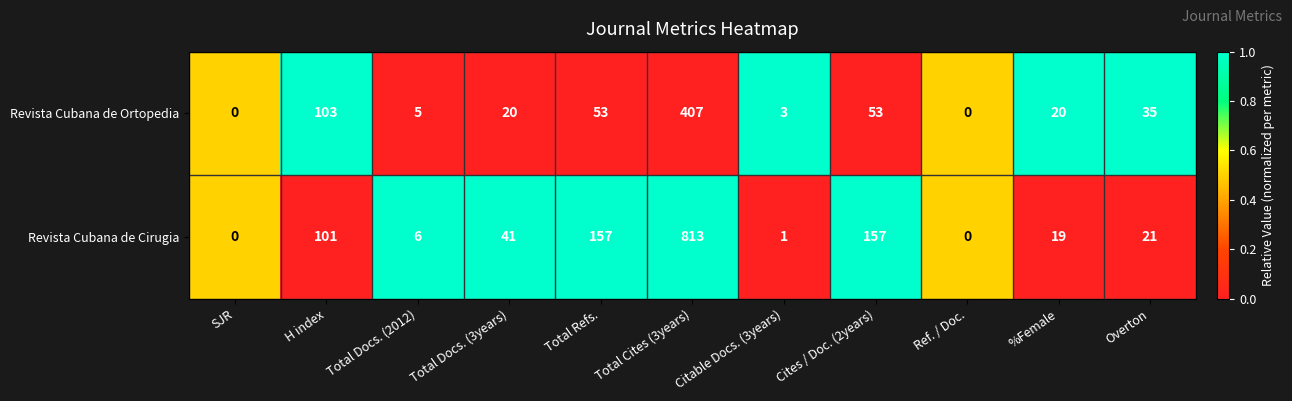

What is the sum of all Revista Cubana de Ortopedia values?

699